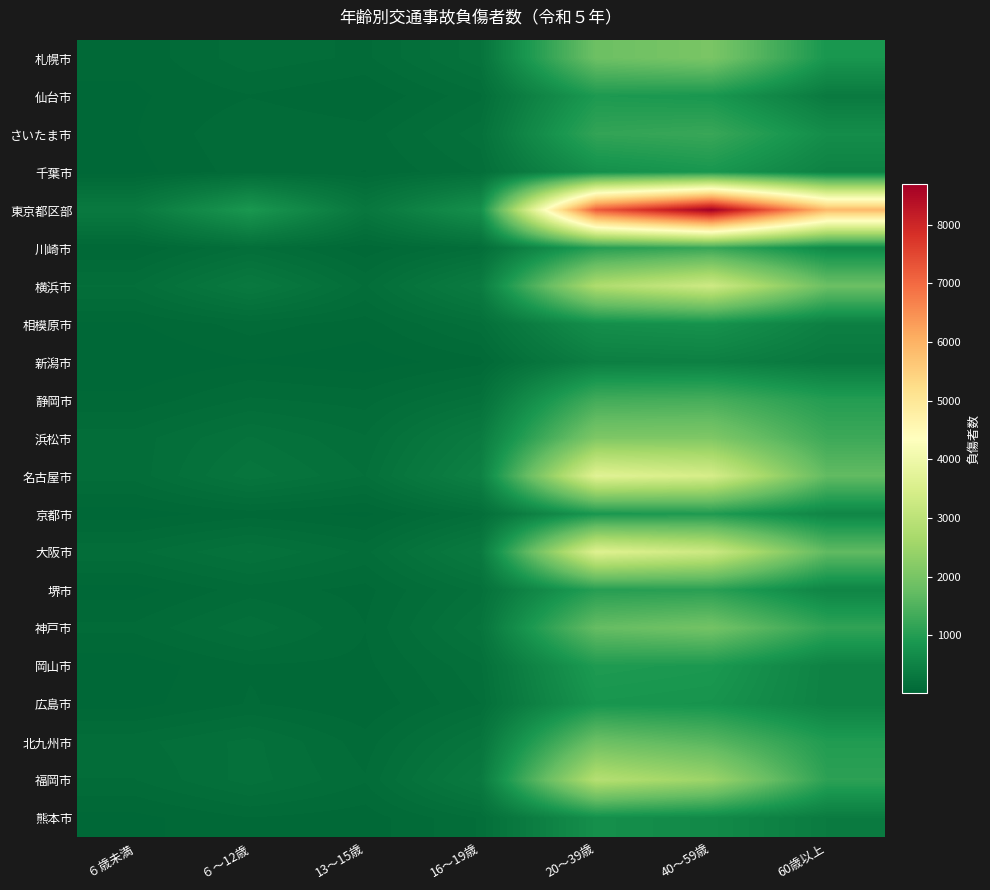

List the series in order of their peak value, highest first.

東京都区部, 名古屋市, 大阪市, 横浜市, 福岡市, 浜松市, 札幌市, 神戸市, 北九州市, 静岡市, さいたま市, 川崎市, 堺市, 岡山市, 京都市, 仙台市, 千葉市, 広島市, 相模原市, 熊本市, 新潟市